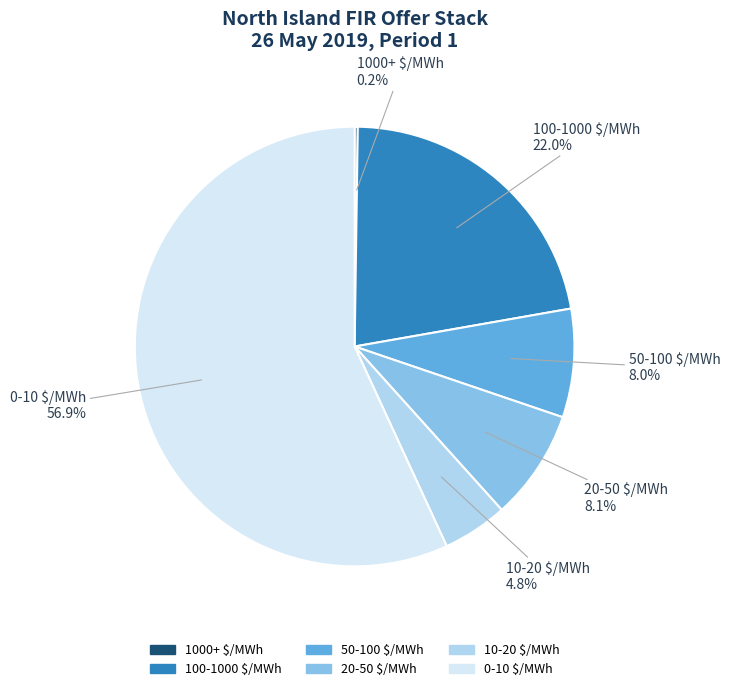

What is the largest slice in the pie chart?

0-10 $/MWh